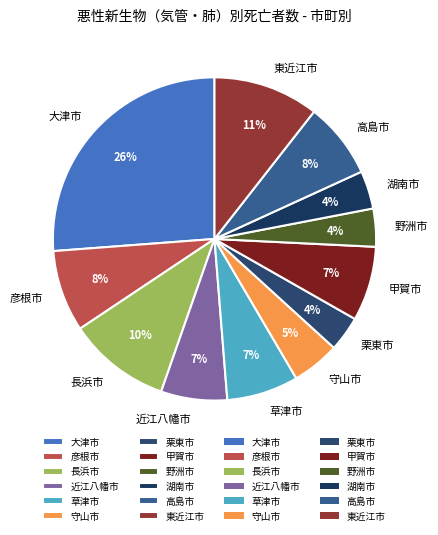

To the nearest percent, what is the average slice percentage?

8%